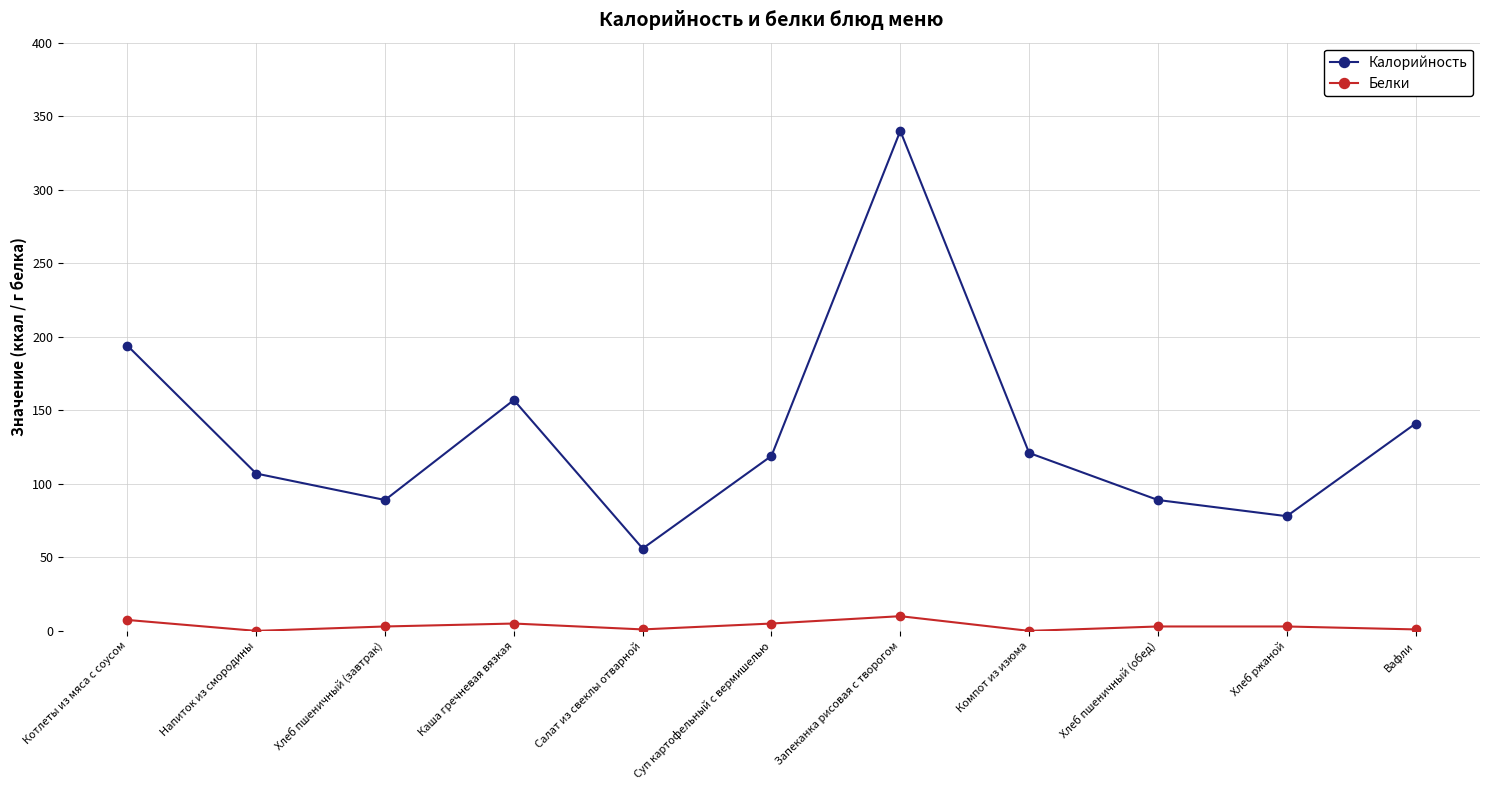

Which series has the widest spread of values?

Калорийность